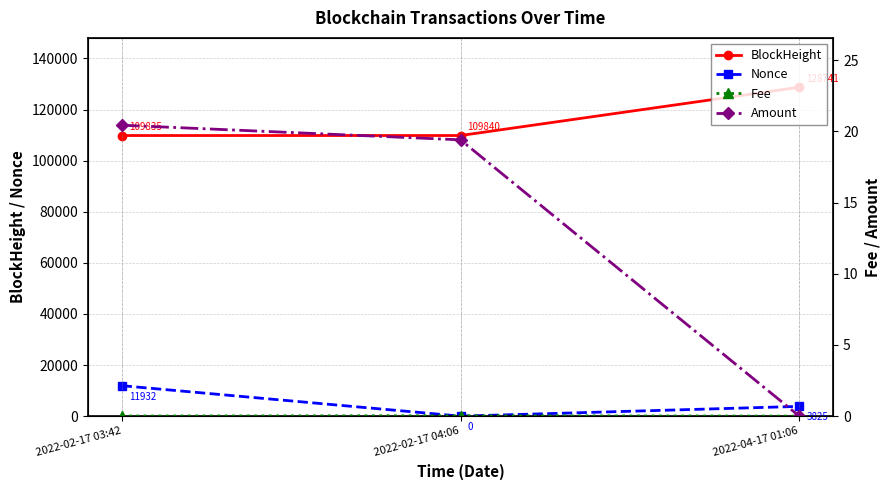

At which label does Amount reach its minimum?

2022-04-17 01:06